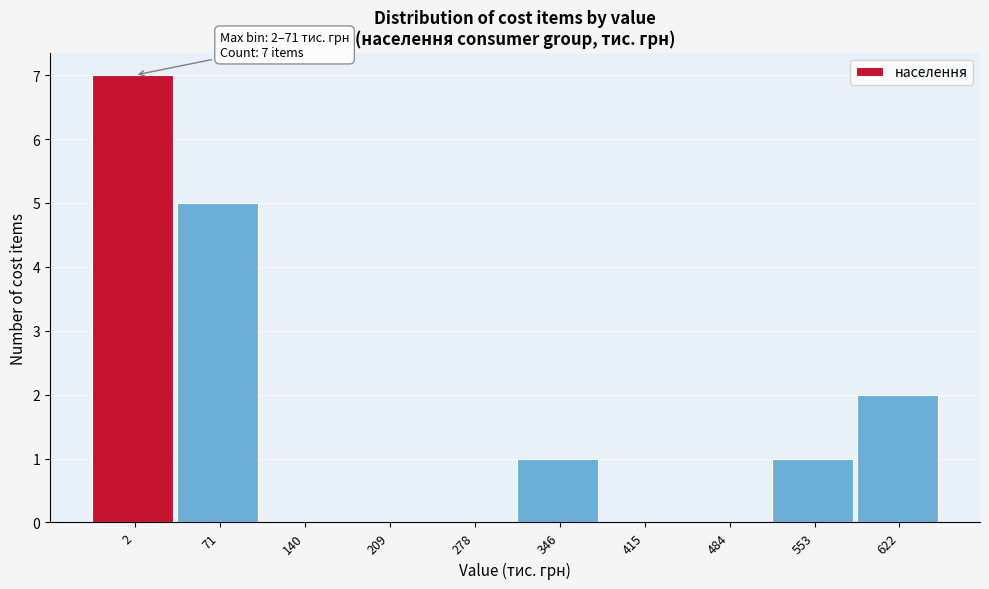

Reading left to right, extract all data points from this chart.

2=7	71=5	140=0	209=0	278=0	346=1	415=0	484=0	553=1	622=2